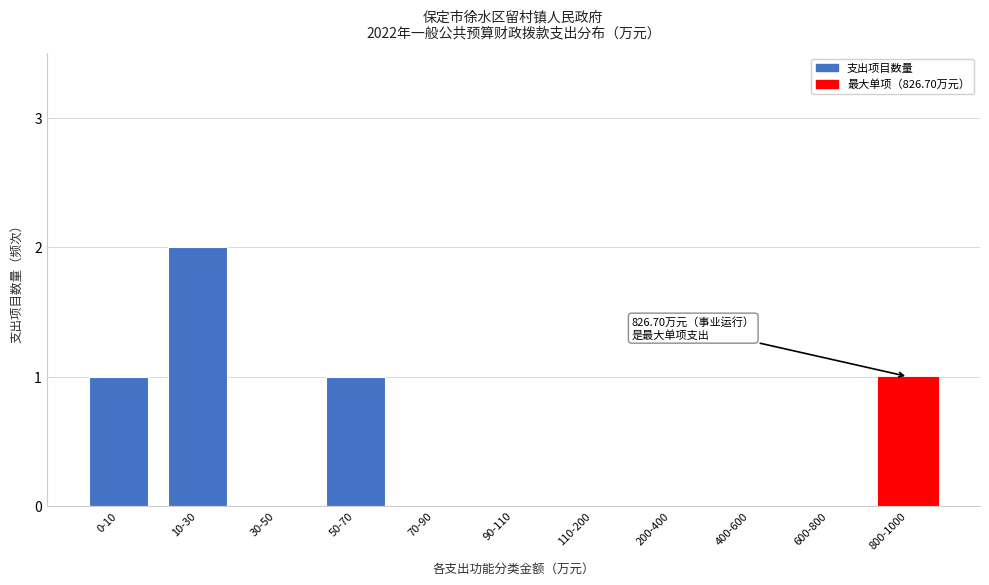

Reading right to left, list all the values displayed in this chart.

800-1000=1	600-800=0	400-600=0	200-400=0	110-200=0	90-110=0	70-90=0	50-70=1	30-50=0	10-30=2	0-10=1